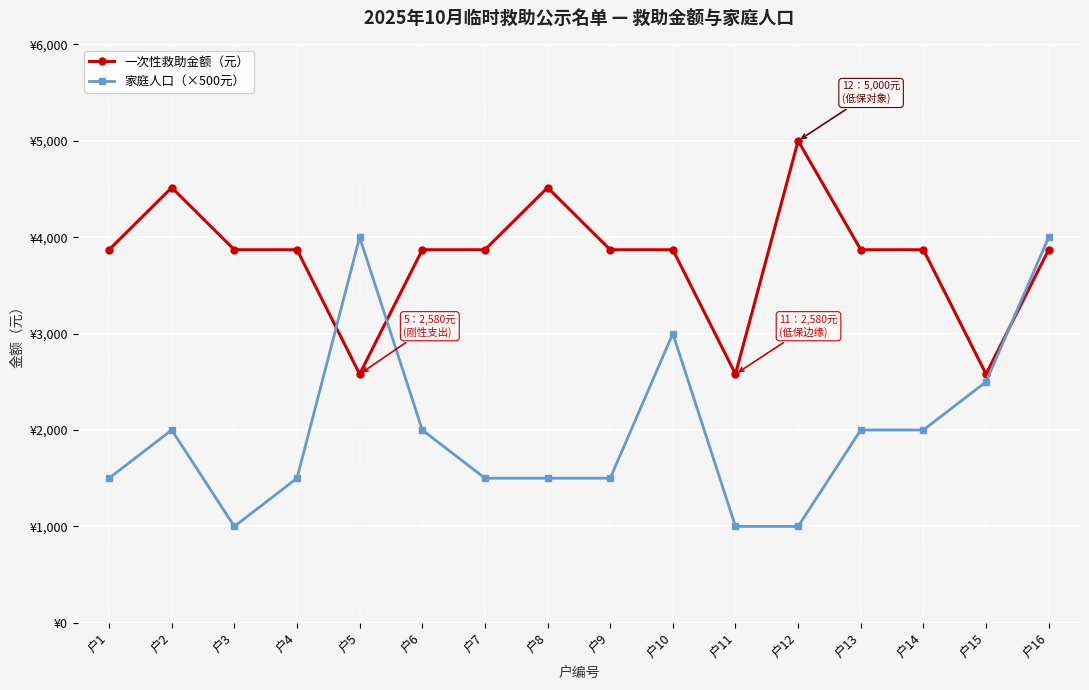

Is it true that 家庭人口（×500元） equals 4000 at 户5?

True